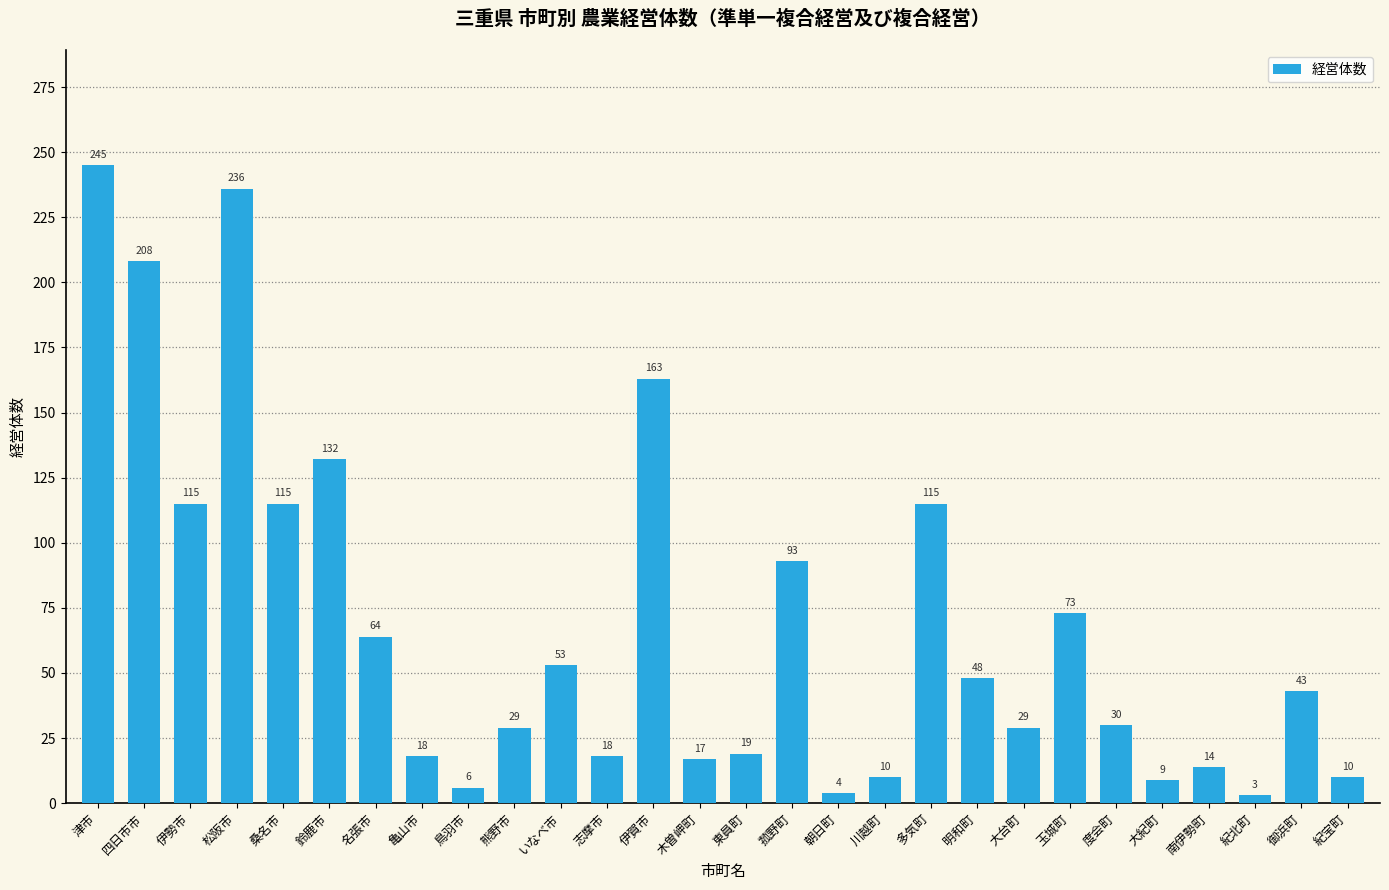

Reading left to right, extract all data points from this chart.

245	208	115	236	115	132	64	18	6	29	53	18	163	17	19	93	4	10	115	48	29	73	30	9	14	3	43	10